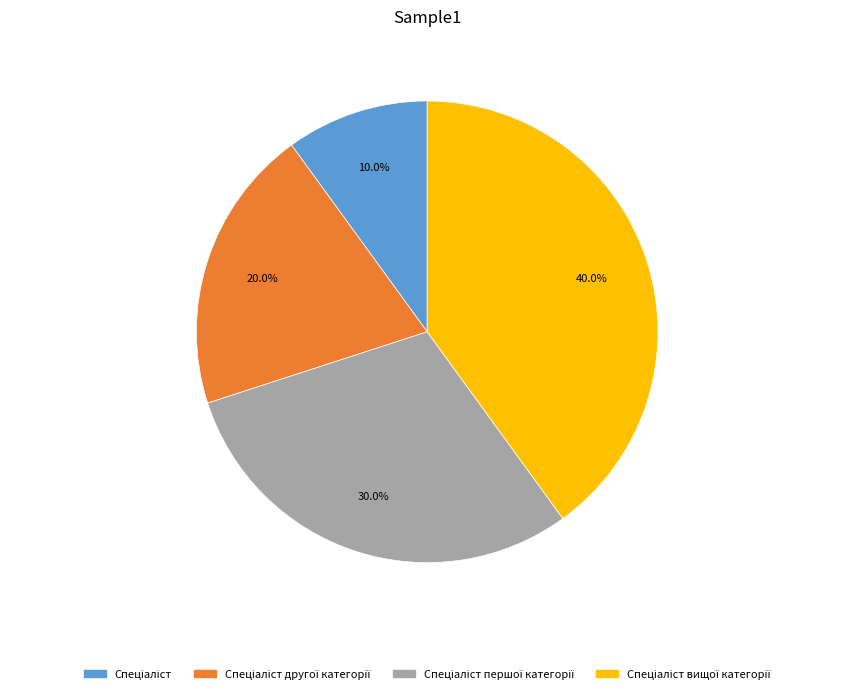

Is there any slice that represents more than half of the pie?

No